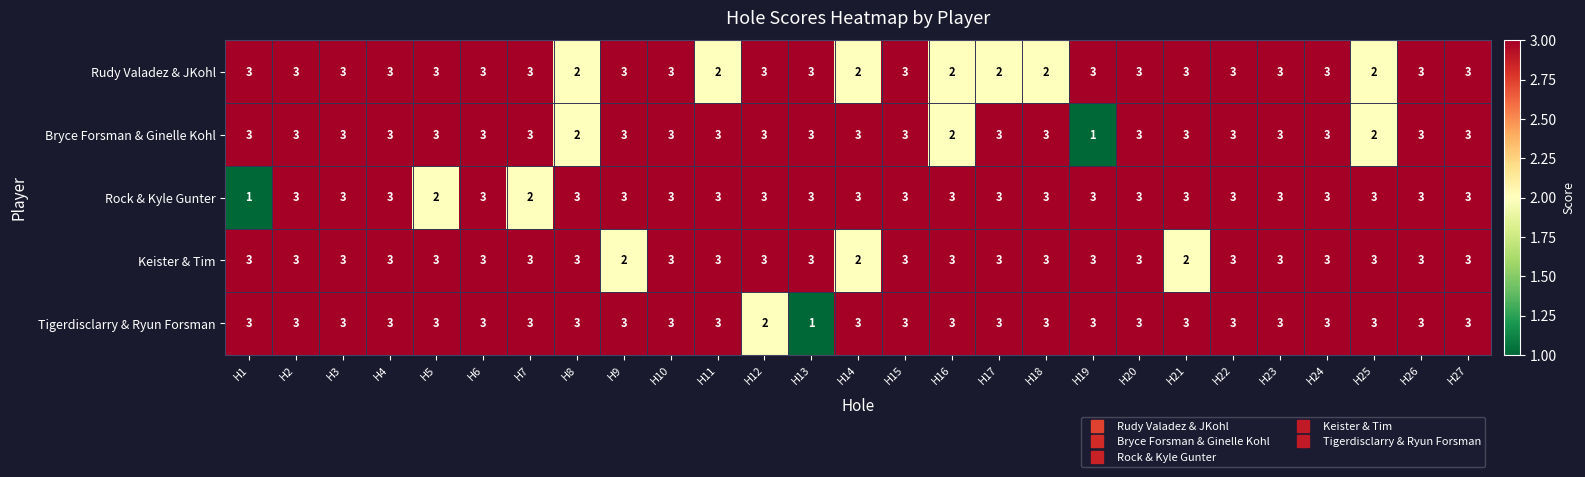

The value of Keister & Tim at H2 is 3. True or false?

True